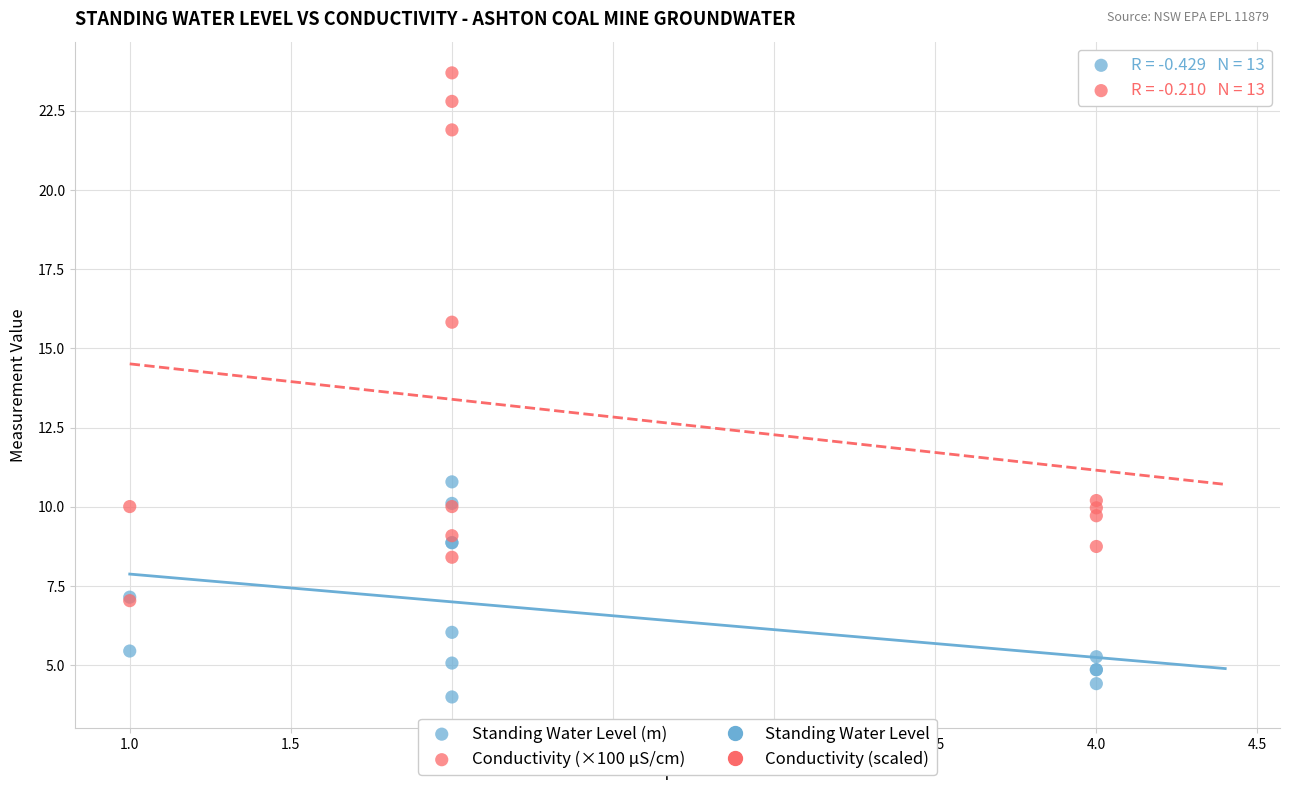

Which series has the widest spread of Y values?

Conductivity (×100 µS/cm)